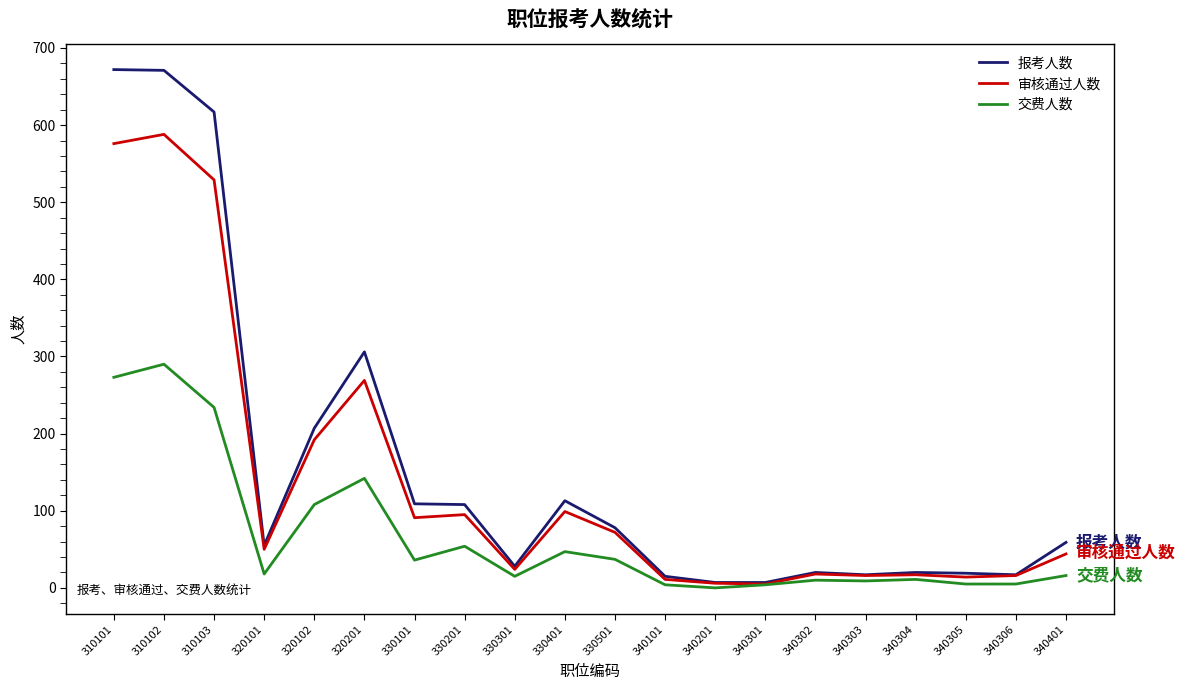

At which label does 交费人数 reach its peak?

310102